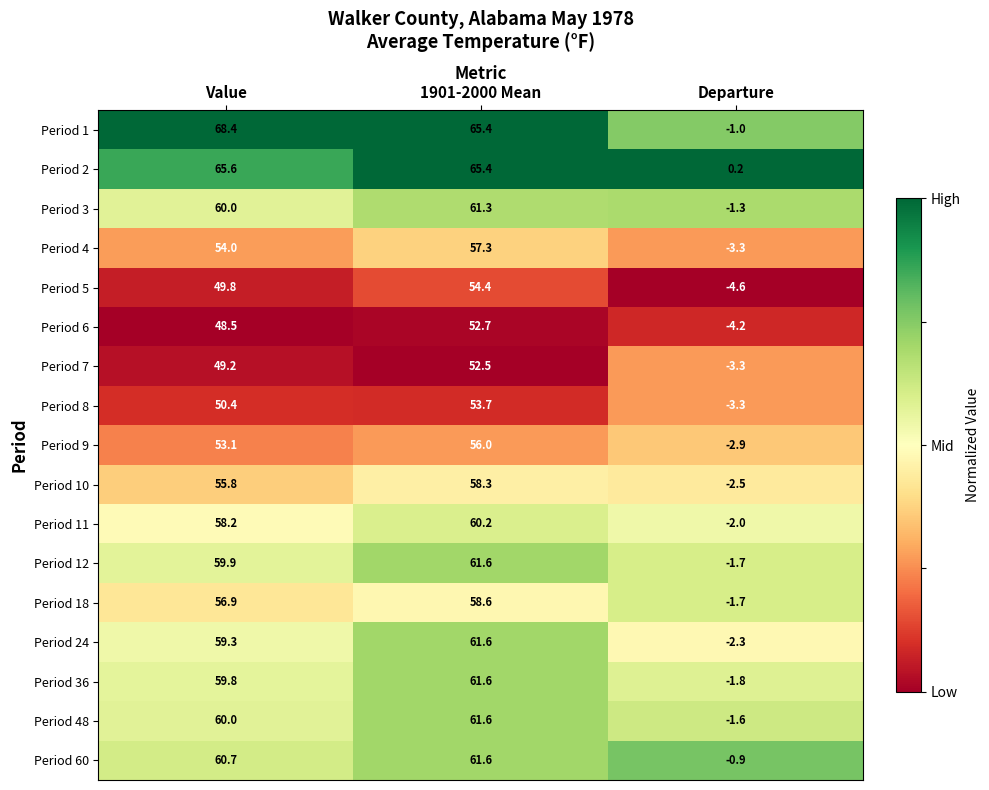

Rank the categories by Period 11 value from lowest to highest.

Departure, Value, 1901-2000 Mean